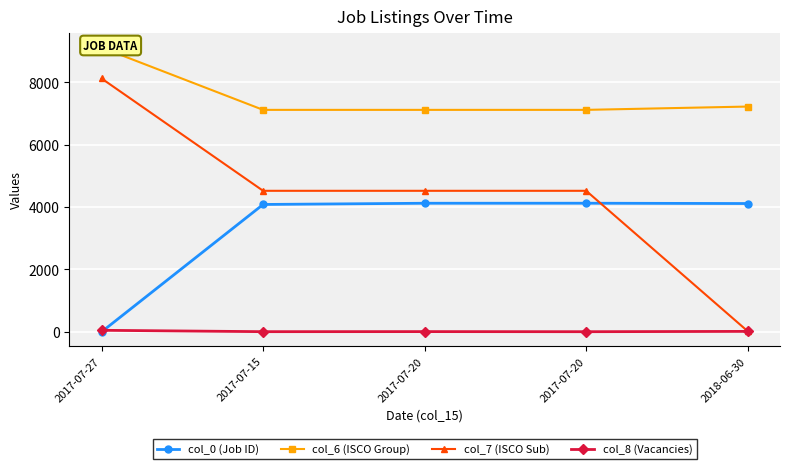

Rank the categories by col_8 (Vacancies) value from lowest to highest.

2017-07-20, 2017-07-15, 2017-07-20, 2018-06-30, 2017-07-27